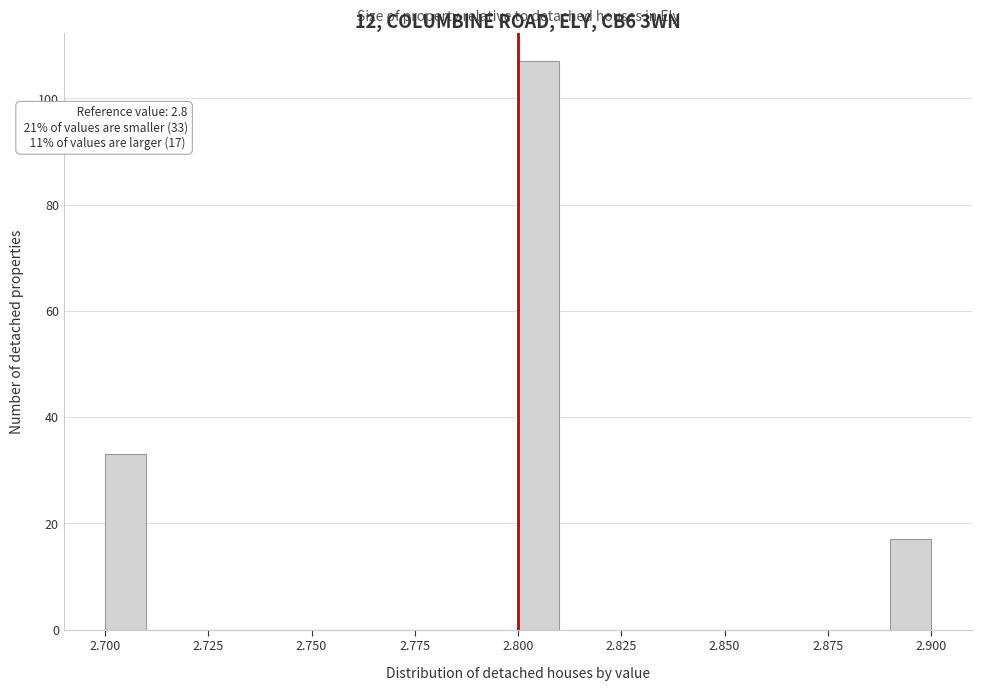

Read against the x-axis, roughly where is the centre of the tallest bar?

2.805